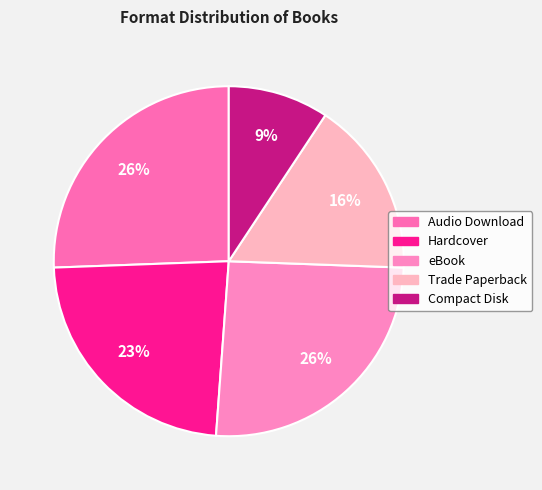

Between Audio Download and Trade Paperback, which is larger?

Audio Download